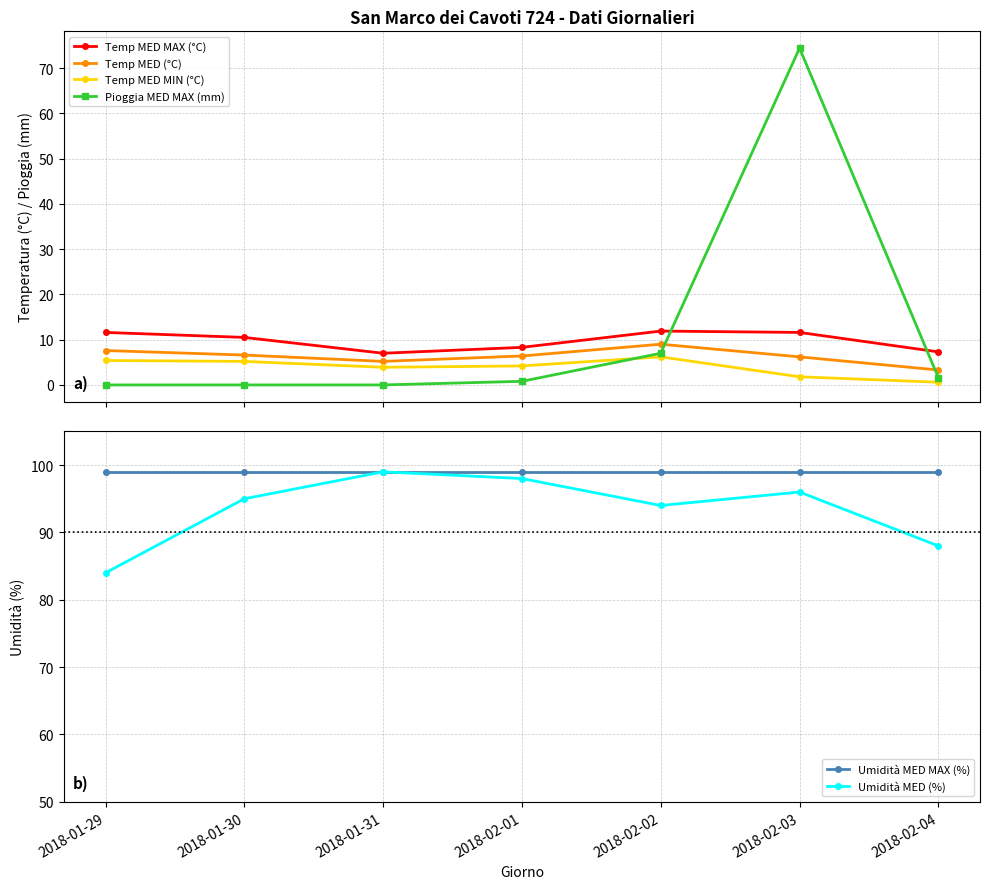

Reading left to right, extract all data points from this chart.

Temp MED MAX (°C): 2018-01-29=11.6	2018-01-30=10.5	2018-01-31=7.0	2018-02-01=8.3	2018-02-02=11.9	2018-02-03=11.6	2018-02-04=7.3
Temp MED (°C): 2018-01-29=7.6	2018-01-30=6.6	2018-01-31=5.2	2018-02-01=6.4	2018-02-02=9.0	2018-02-03=6.2	2018-02-04=3.3
Temp MED MIN (°C): 2018-01-29=5.4	2018-01-30=5.2	2018-01-31=3.9	2018-02-01=4.2	2018-02-02=6.2	2018-02-03=1.8	2018-02-04=0.6
Pioggia MED MAX (mm): 2018-01-29=0.0	2018-01-30=0.0	2018-01-31=0.0	2018-02-01=0.8	2018-02-02=7.0	2018-02-03=74.4	2018-02-04=1.6
Umidità MED MAX (%): 2018-01-29=99.0	2018-01-30=99.0	2018-01-31=99.0	2018-02-01=99.0	2018-02-02=99.0	2018-02-03=99.0	2018-02-04=99.0
Umidità MED (%): 2018-01-29=84.0	2018-01-30=95.0	2018-01-31=99.0	2018-02-01=98.0	2018-02-02=94.0	2018-02-03=96.0	2018-02-04=88.0